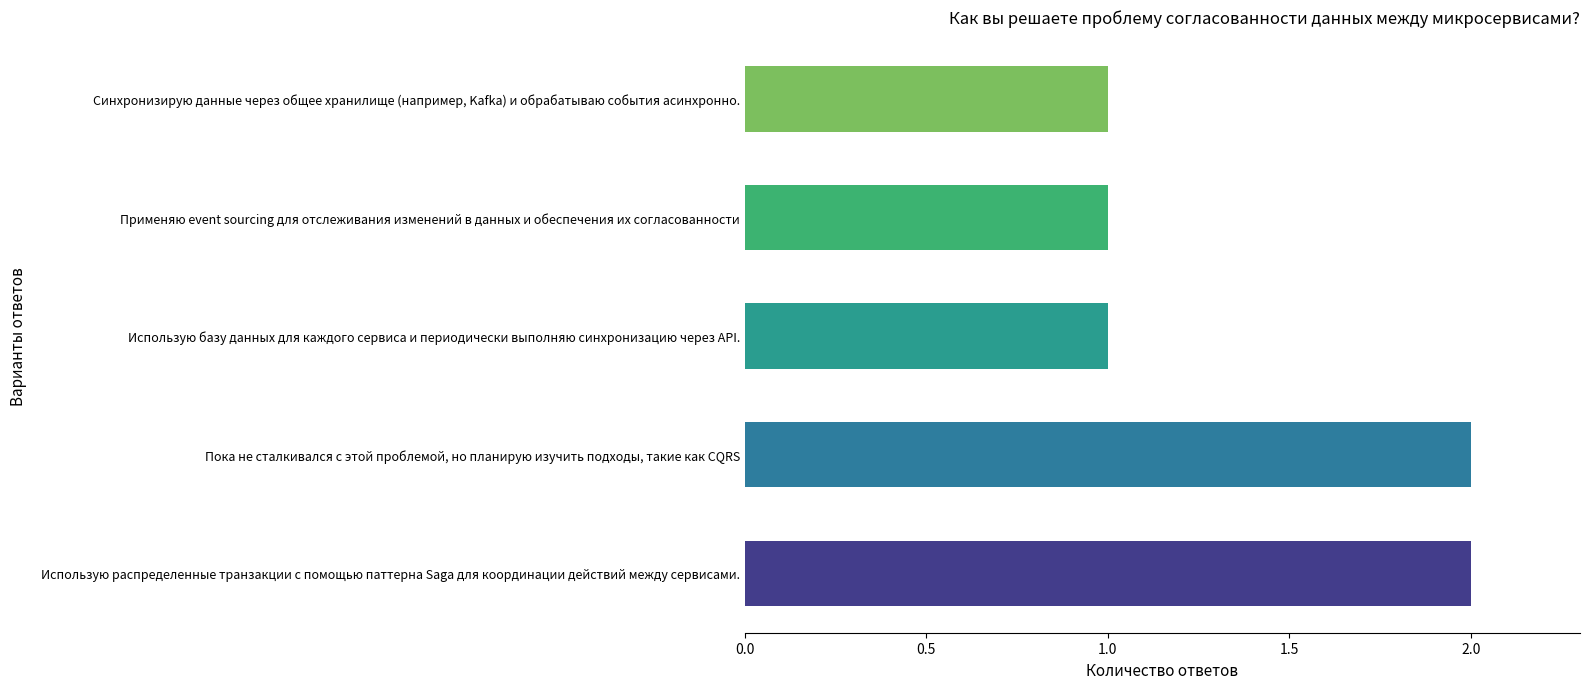

What is the sum of the values at Использую базу данных для каждого сервиса и периодически выполняю синхронизацию через API. and Пока не сталкивался с этой проблемой, но планирую изучить подходы, такие как CQRS?

3